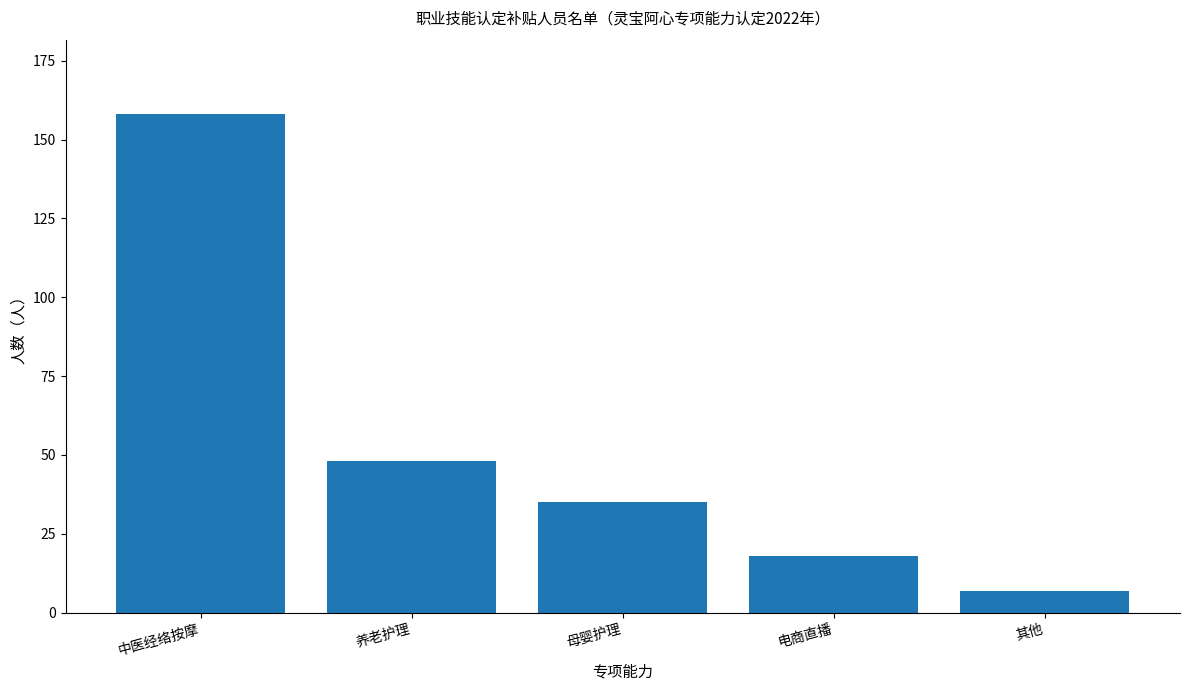

At which label is the value closest to 82?

养老护理